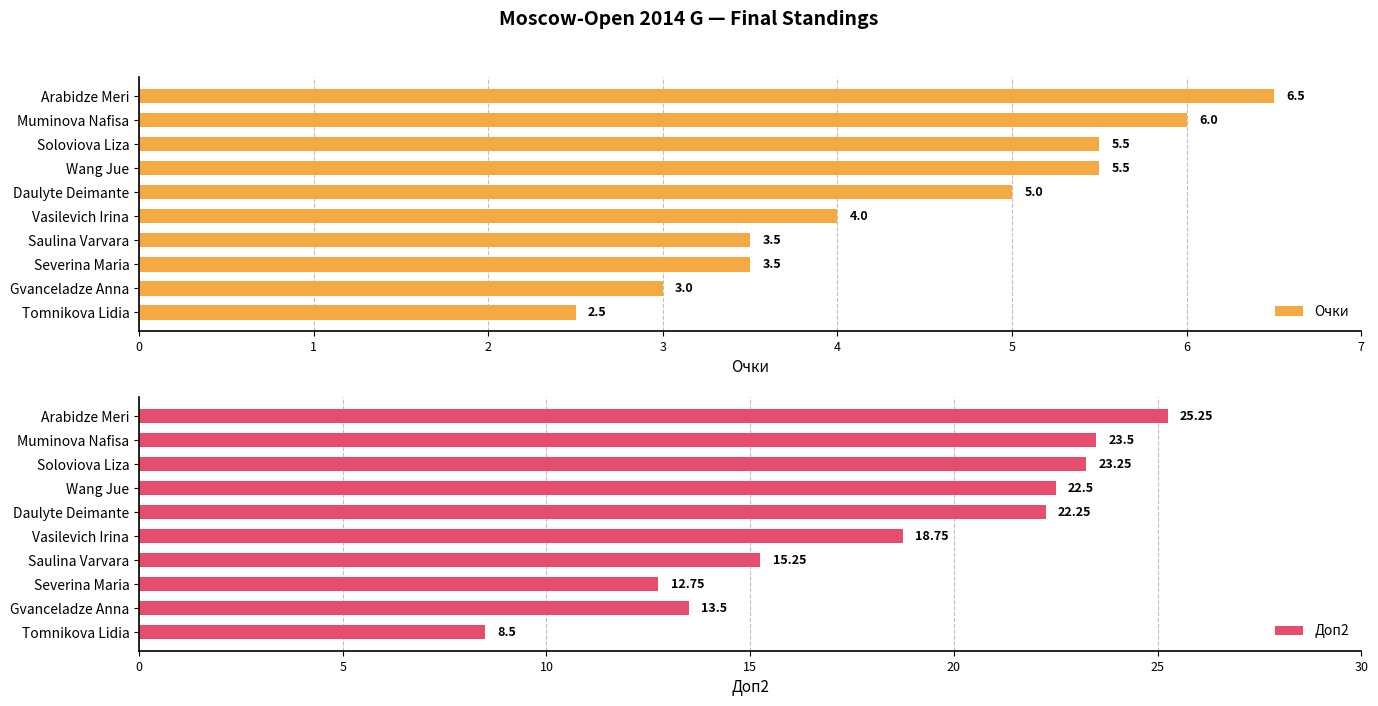

What is the value of the Доп2 bar at the 10th from the left?

8.5